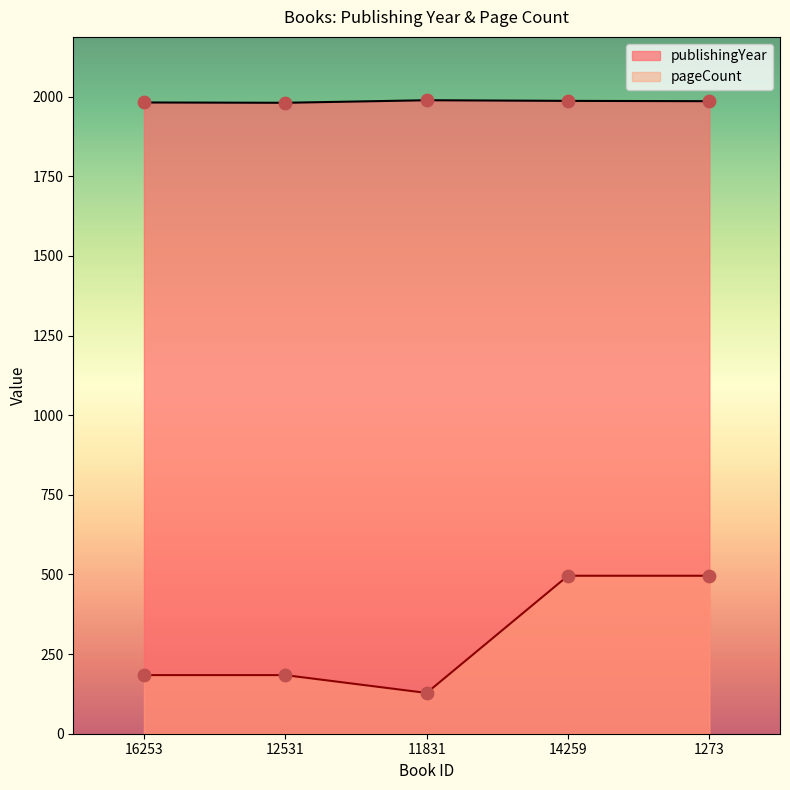

At how many categories does at least one series exceed 229?

5